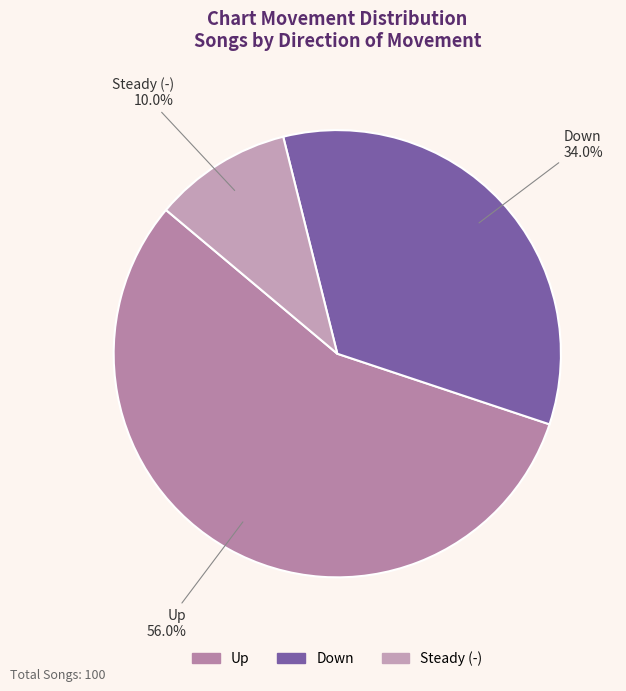

What percentage do Steady (-) and Up together represent?

66.0%